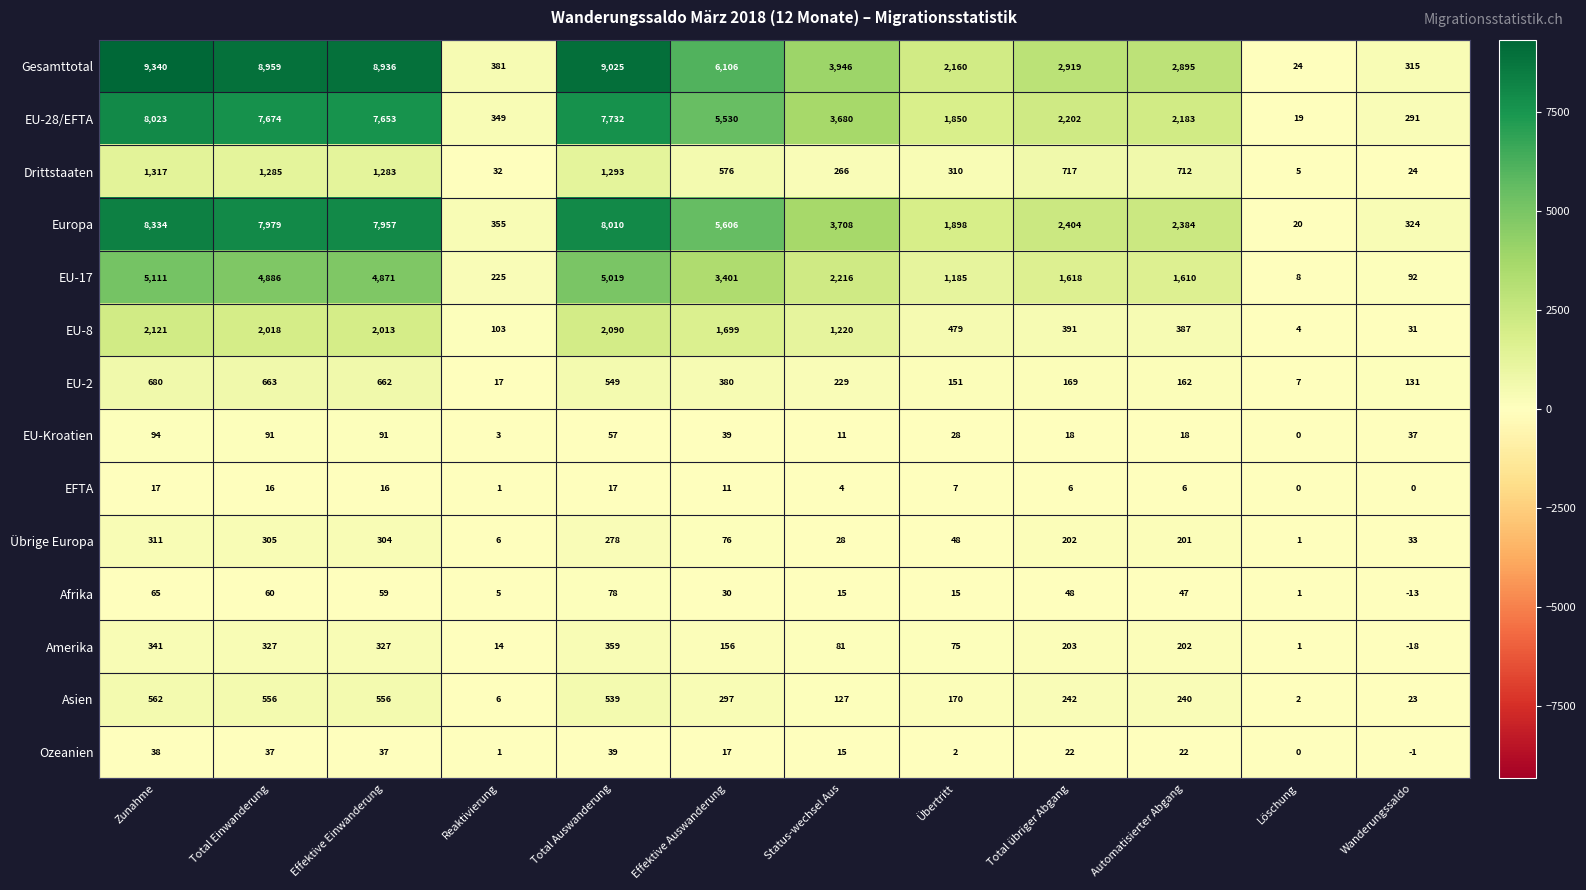

The EU-2 series shows 7 at Löschung. True or false?

True